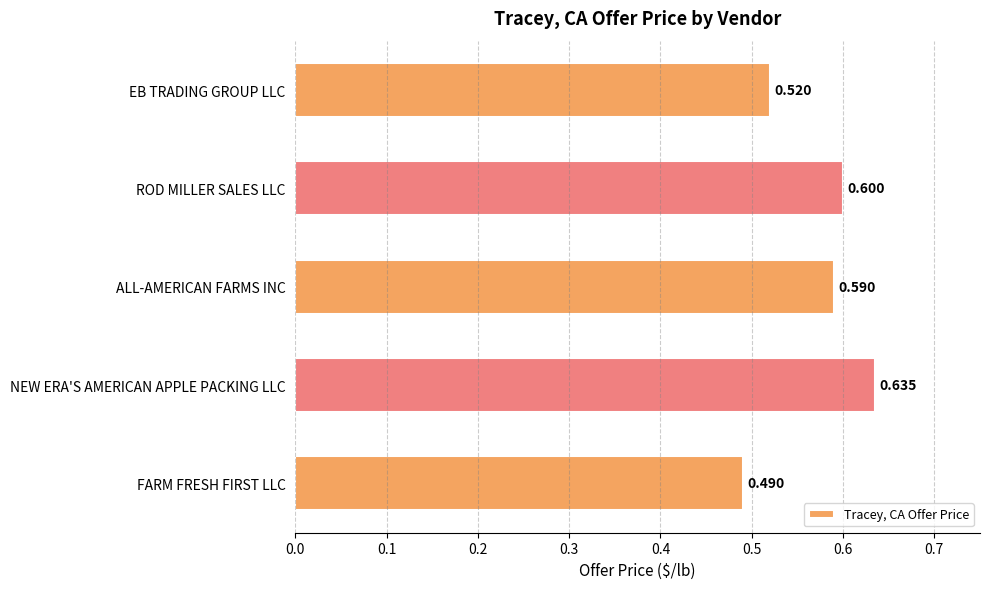

How many values are between 0 and 1?

5